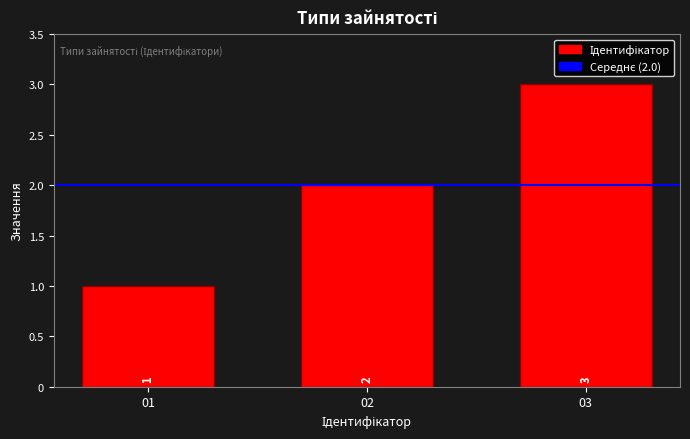

How many bars are there in total?

3